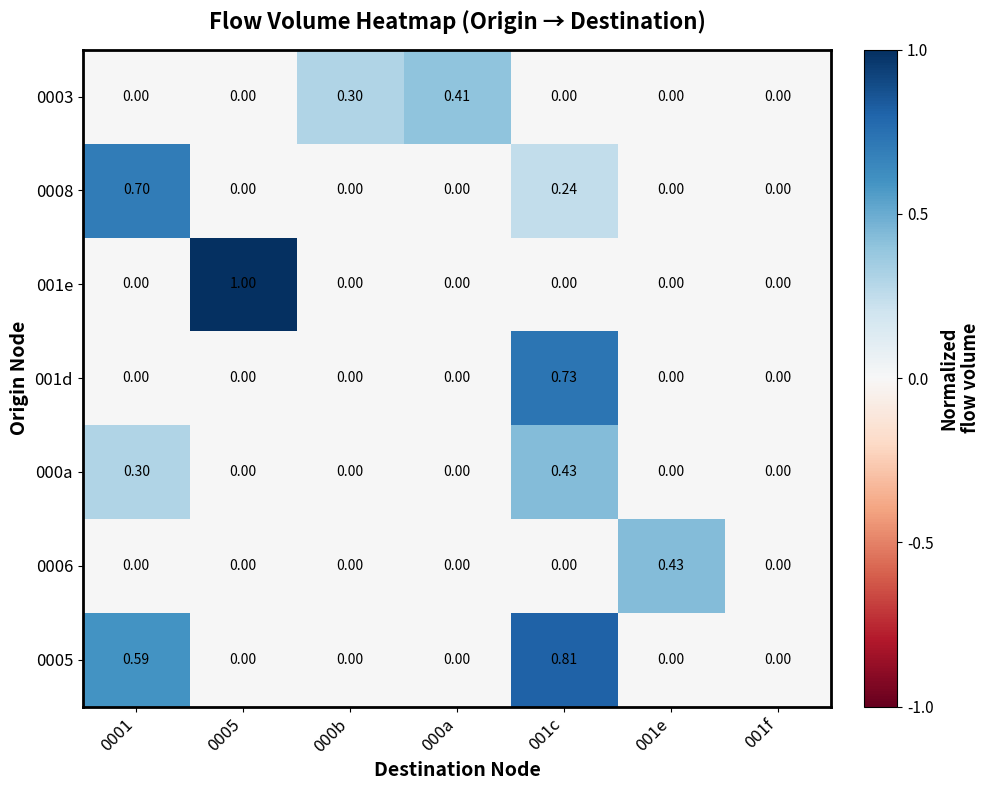

Reading left to right, what are all the values shown in this chart?

0003: 0001=0.0	0005=0.0	000b=0.3	000a=0.4	001c=0.0	001e=0.0	001f=0.0
0008: 0001=0.7	0005=0.0	000b=0.0	000a=0.0	001c=0.2	001e=0.0	001f=0.0
001e: 0001=0.0	0005=1.0	000b=0.0	000a=0.0	001c=0.0	001e=0.0	001f=0.0
001d: 0001=0.0	0005=0.0	000b=0.0	000a=0.0	001c=0.7	001e=0.0	001f=0.0
000a: 0001=0.3	0005=0.0	000b=0.0	000a=0.0	001c=0.4	001e=0.0	001f=0.0
0006: 0001=0.0	0005=0.0	000b=0.0	000a=0.0	001c=0.0	001e=0.4	001f=0.0
0005: 0001=0.6	0005=0.0	000b=0.0	000a=0.0	001c=0.8	001e=0.0	001f=0.0